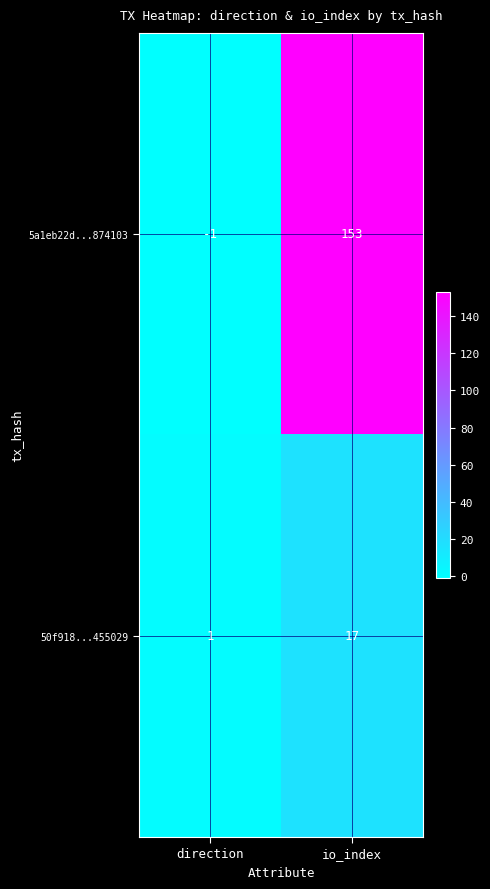

What is the maximum value shown in the chart?

153